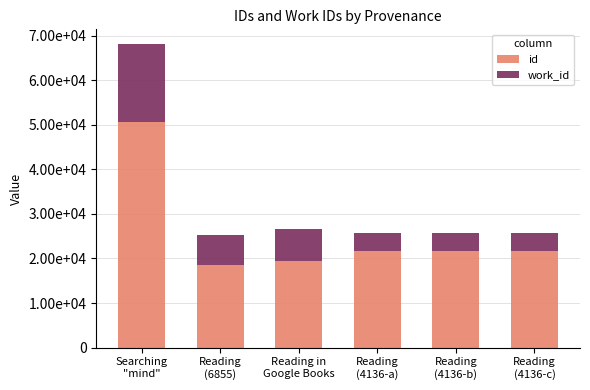

Are the bars grouped side by side (vs. stacked)?

No